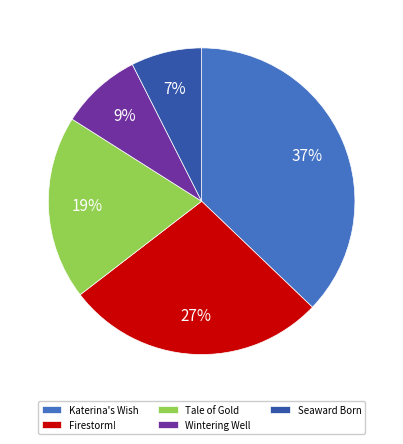

Is the sum of Seaward Born and Tale of Gold greater than half?

No